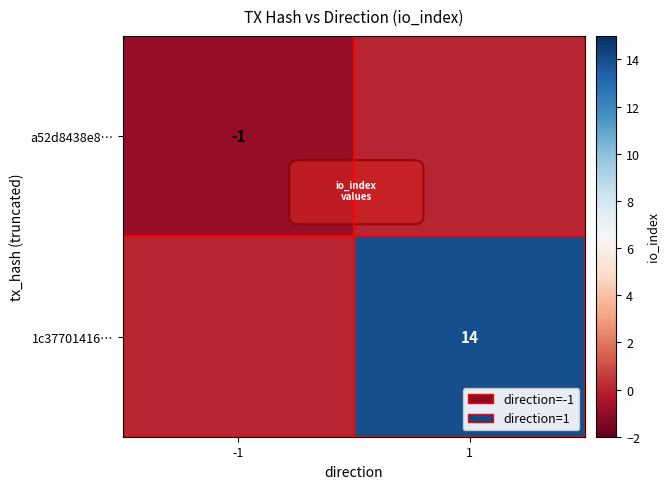

At which category is the sum across all series the highest?

1